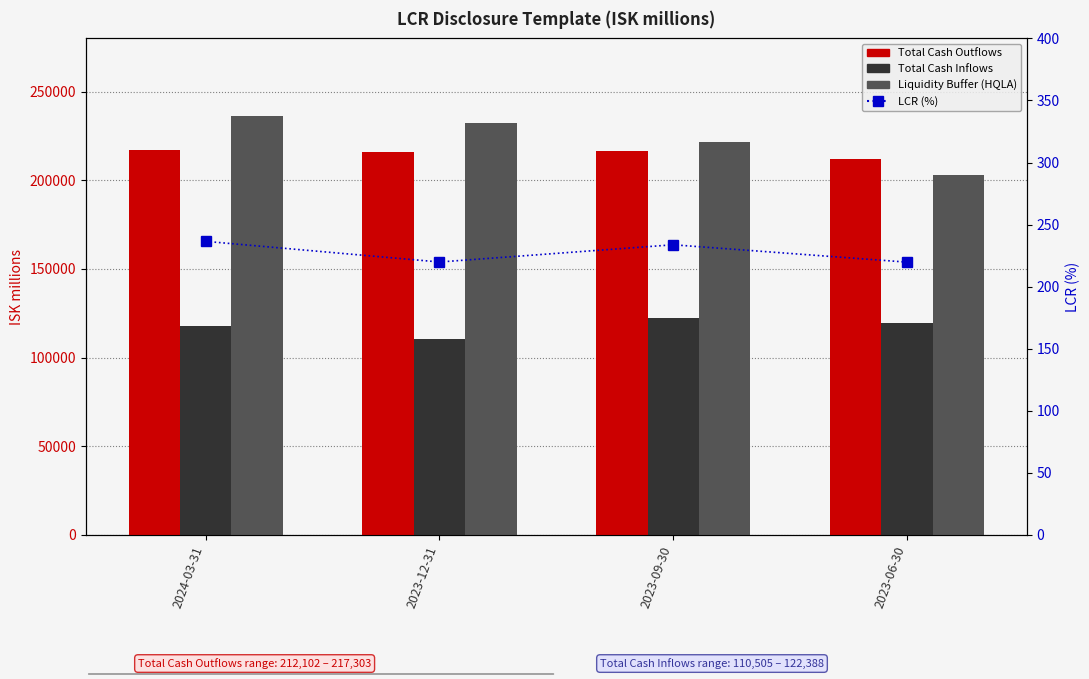

Is it true that LCR (%) equals 219.8 at 2023-06-30?

True